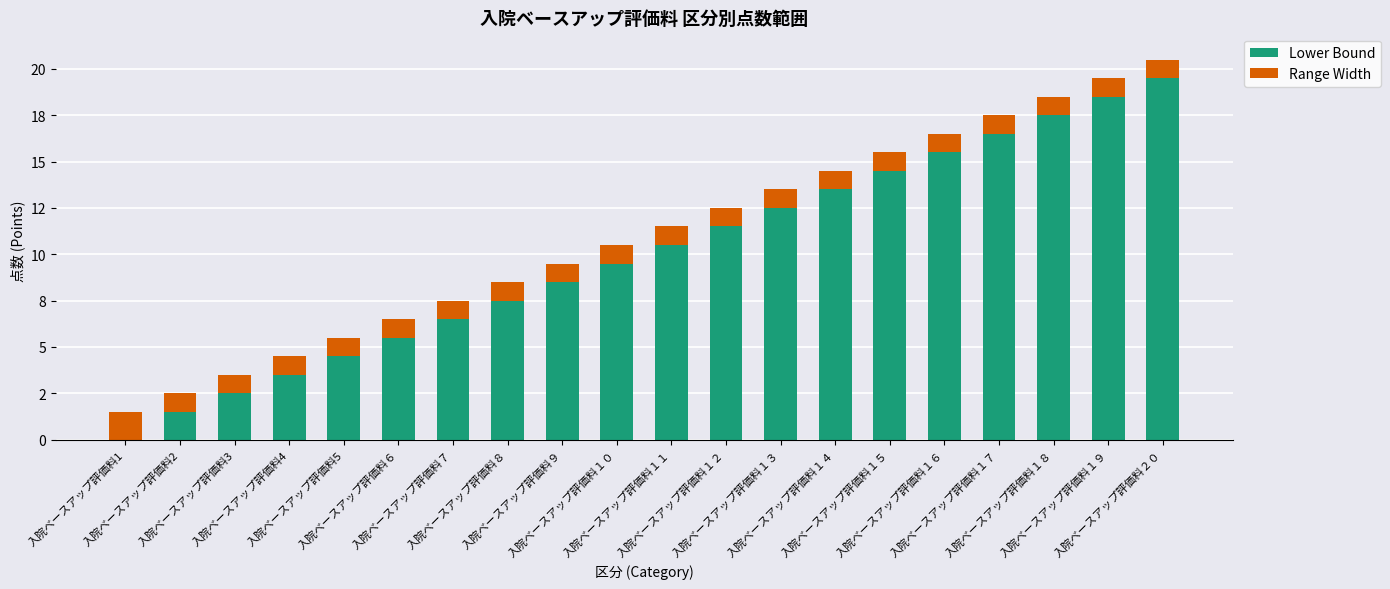

Are the bars horizontal?

No